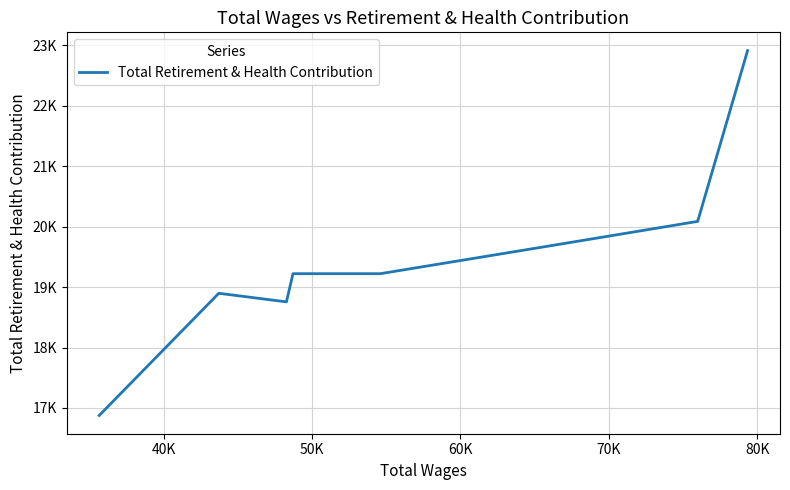

Does the chart display data point markers on the line(s)?

No